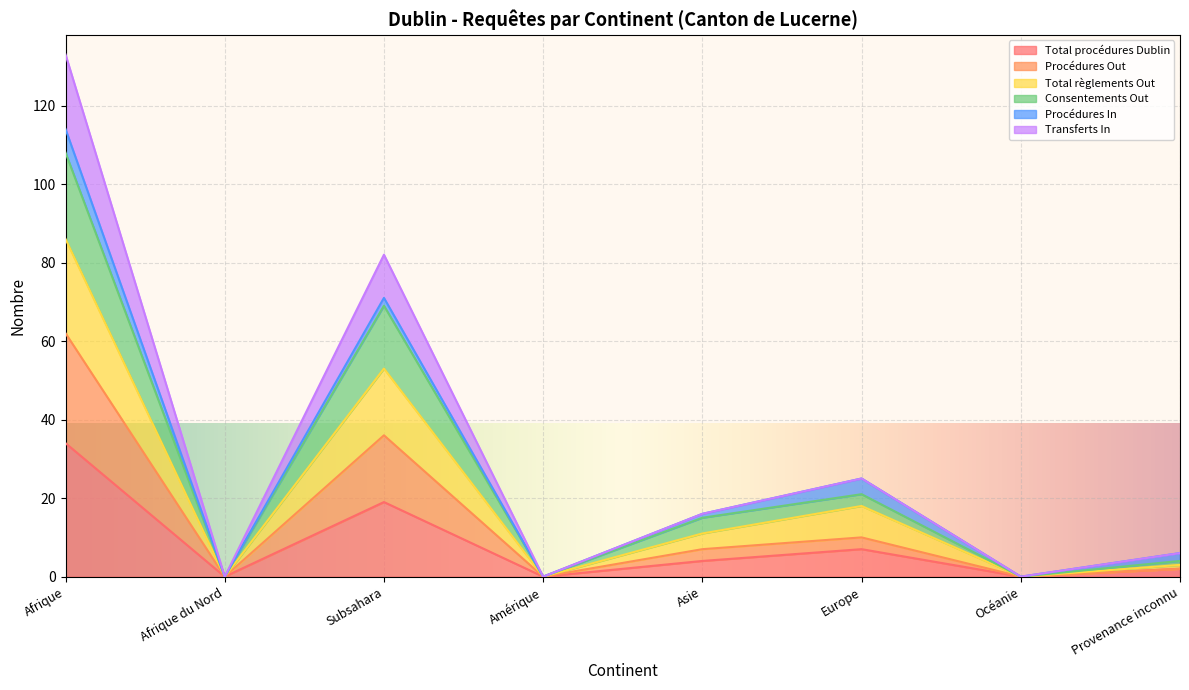

Which category has the highest value in the Total procédures Dublin series?

Afrique